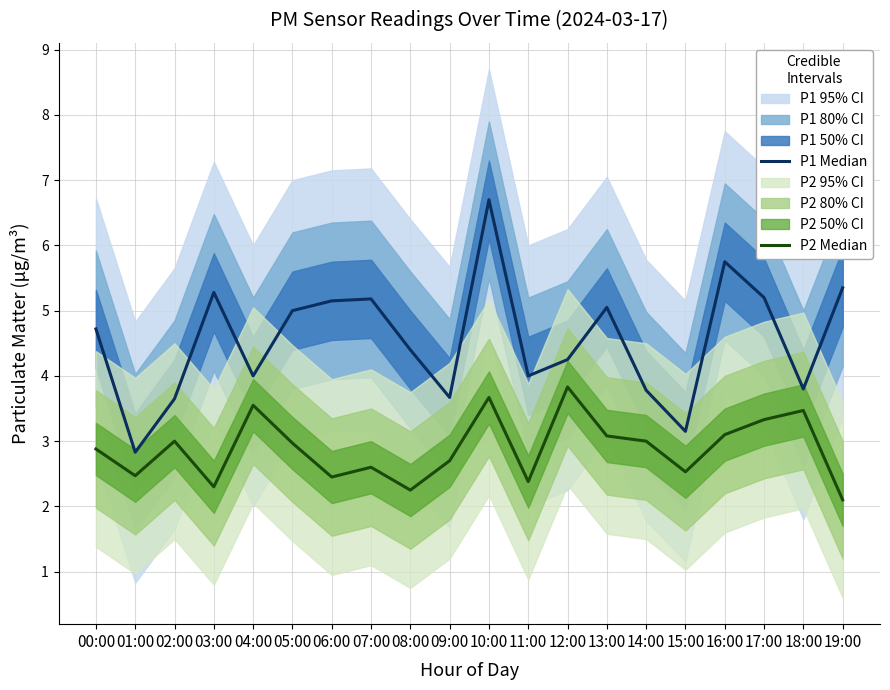

What position from the left is 02:00?

3